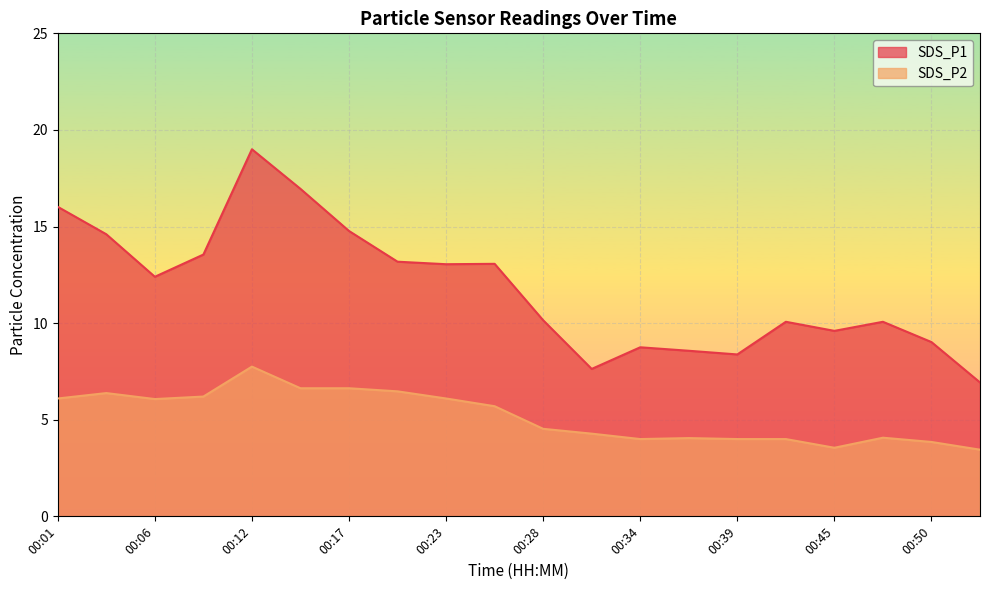

Which series has the largest range (max minus min)?

SDS_P1